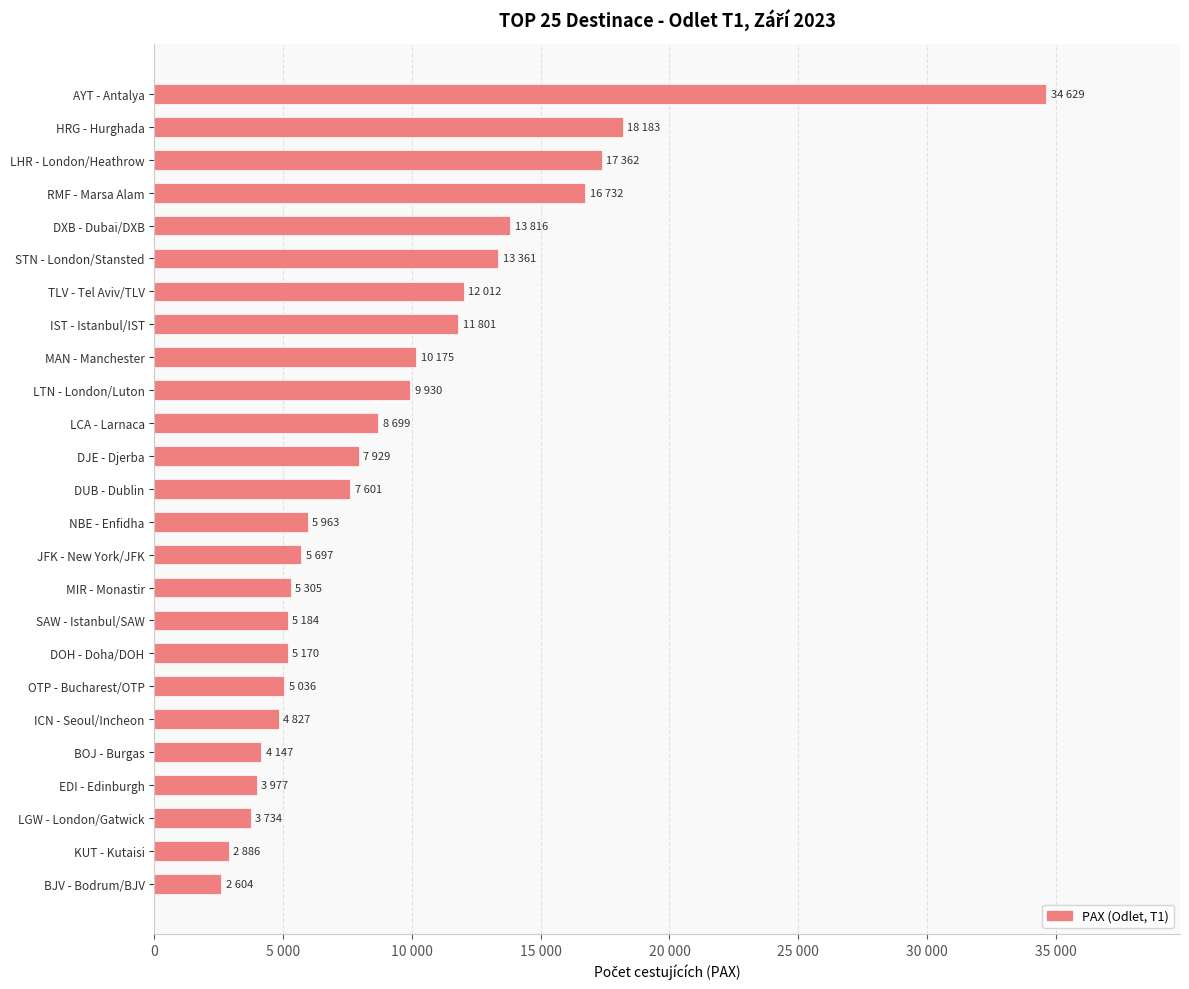

Does the chart contain any negative values?

No